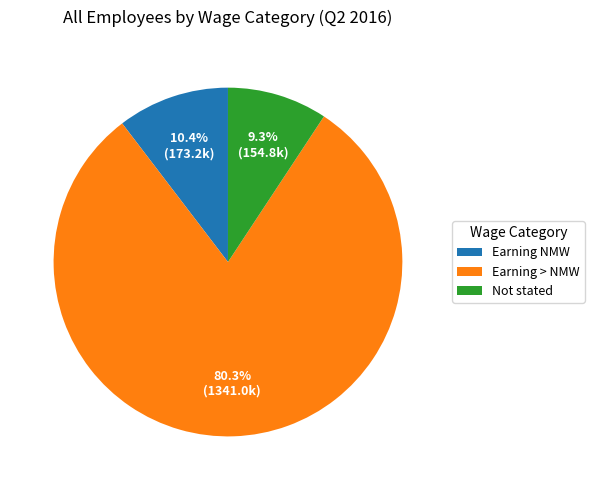

Which slice is the largest?

Earning > NMW